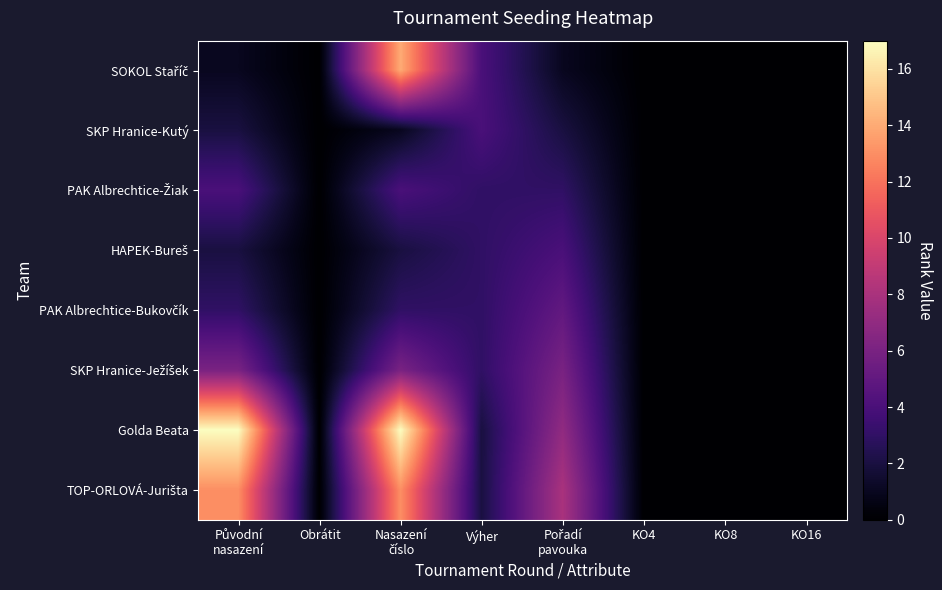

At how many categories does at least one series exceed 8?

2